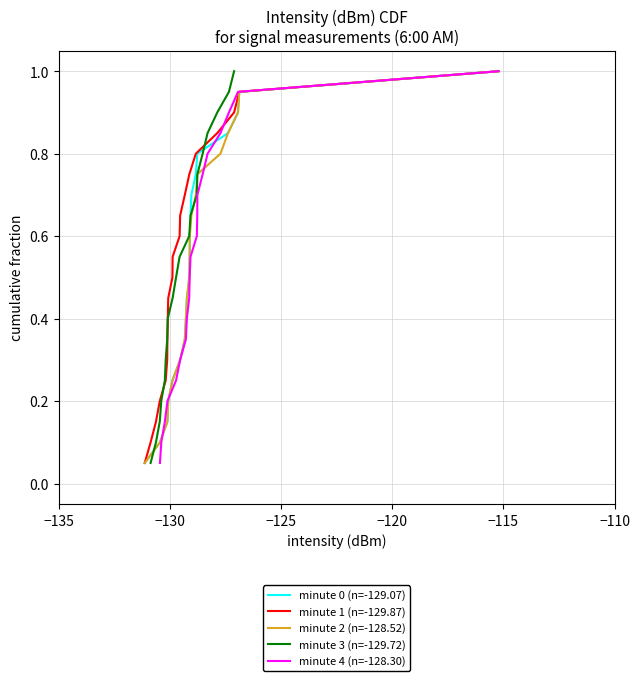

True or false: minute 0 (n=-129.07) has more than 2 interior local peaks.

False